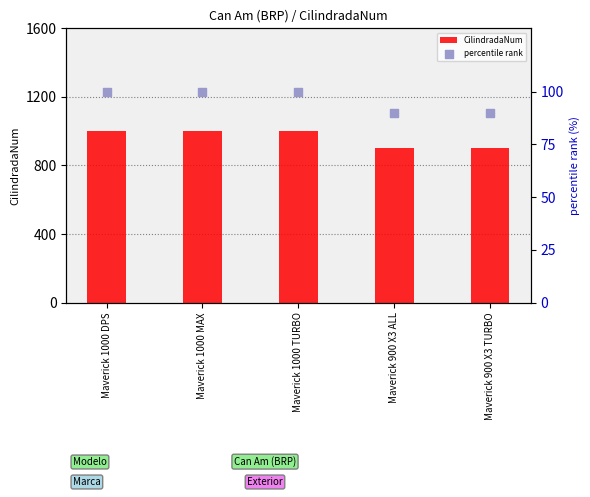

Which series contains the highest Y value?

CilindradaNum